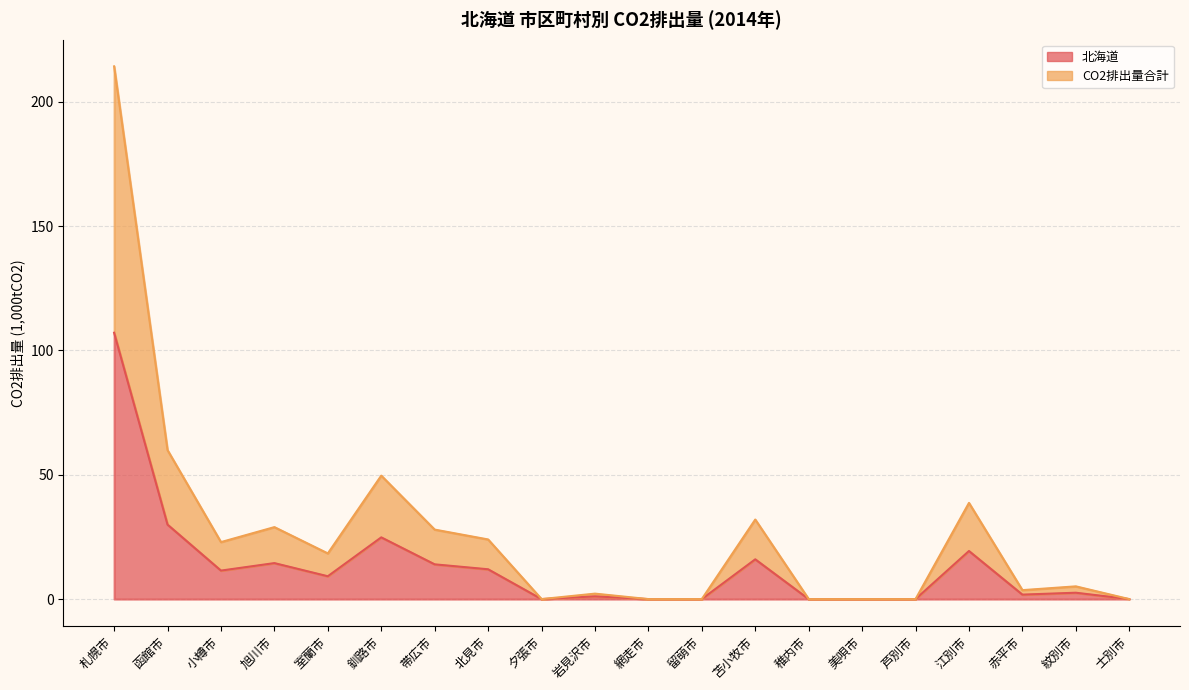

The value of CO2排出量合計 at 岩見沢市 is 2.2. True or false?

True